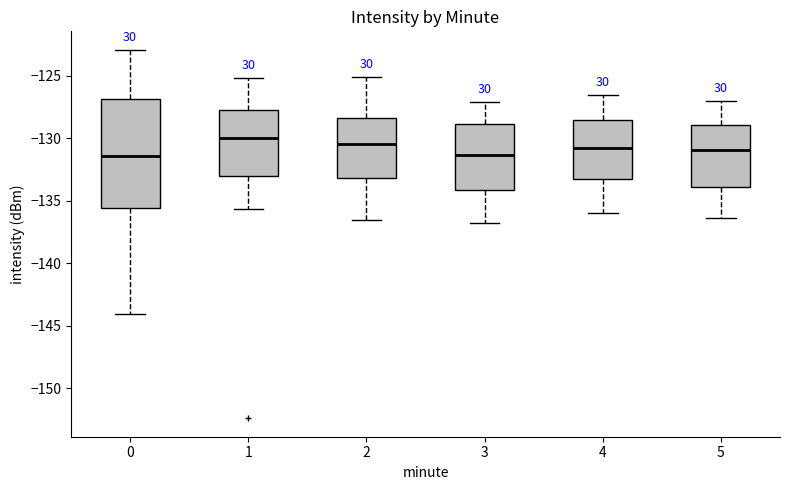

Comparing the boxes themselves (not the whiskers), which one is the tallest?

0